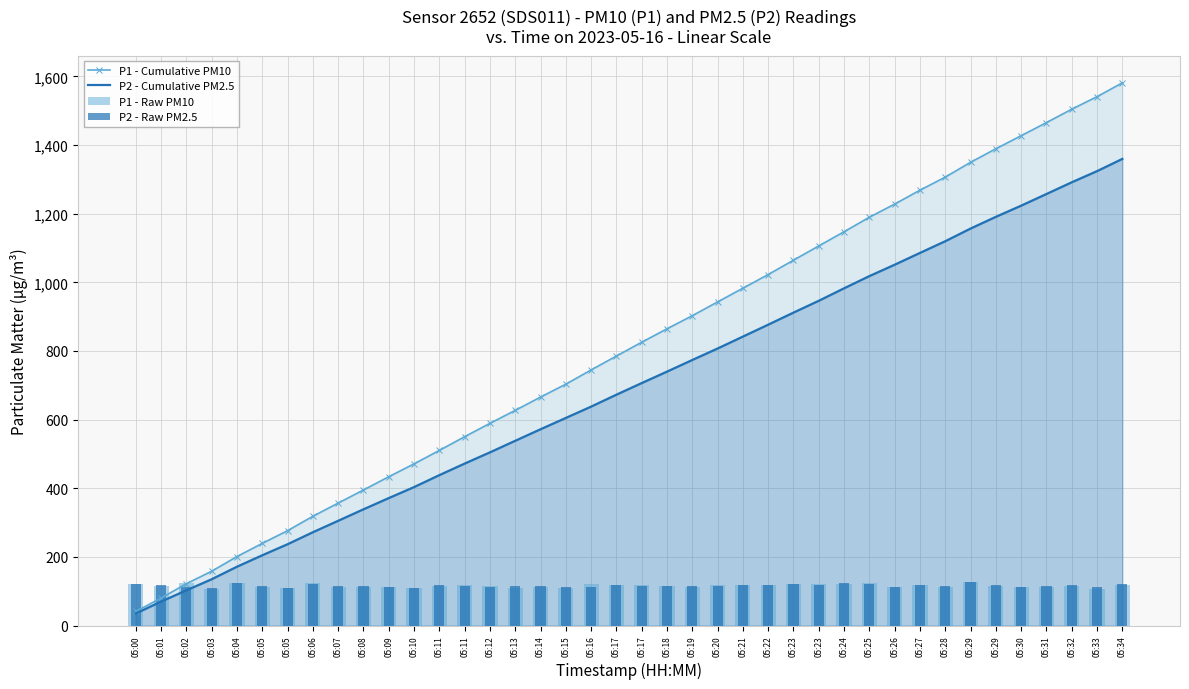

Rank the categories by P2 - Cumulative PM2.5 value from highest to lowest.

05:34, 05:33, 05:32, 05:31, 05:30, 05:29, 05:29, 05:28, 05:27, 05:26, 05:25, 05:24, 05:23, 05:23, 05:22, 05:21, 05:20, 05:19, 05:18, 05:17, 05:17, 05:16, 05:15, 05:14, 05:13, 05:12, 05:11, 05:11, 05:10, 05:09, 05:08, 05:07, 05:06, 05:05, 05:05, 05:04, 05:03, 05:02, 05:01, 05:00